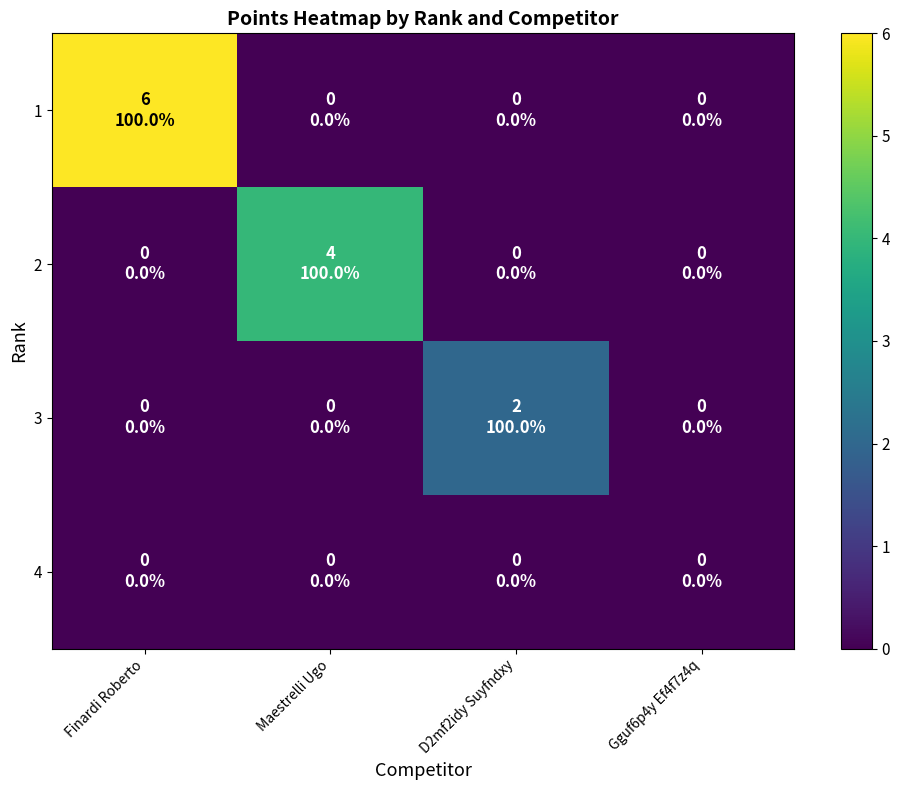

Reading left to right, extract all data points from this chart.

1: Finardi Roberto=6	Maestrelli Ugo=0	D2mf2idy Suyfndxy=0	Gguf6p4y Ef4f7z4q=0
2: Finardi Roberto=0	Maestrelli Ugo=4	D2mf2idy Suyfndxy=0	Gguf6p4y Ef4f7z4q=0
3: Finardi Roberto=0	Maestrelli Ugo=0	D2mf2idy Suyfndxy=2	Gguf6p4y Ef4f7z4q=0
4: Finardi Roberto=0	Maestrelli Ugo=0	D2mf2idy Suyfndxy=0	Gguf6p4y Ef4f7z4q=0